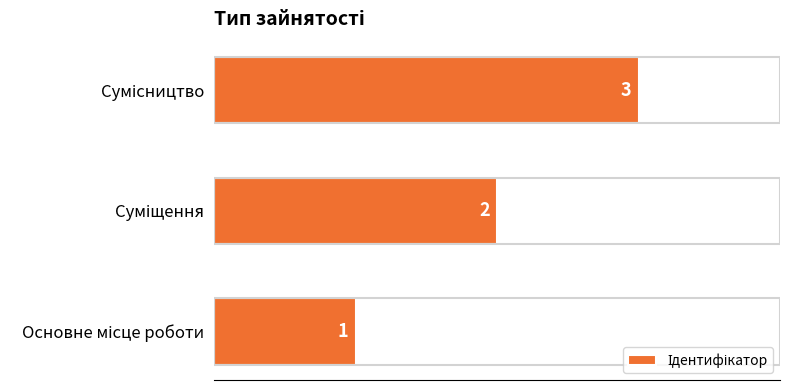

What is the sum of all values?

6